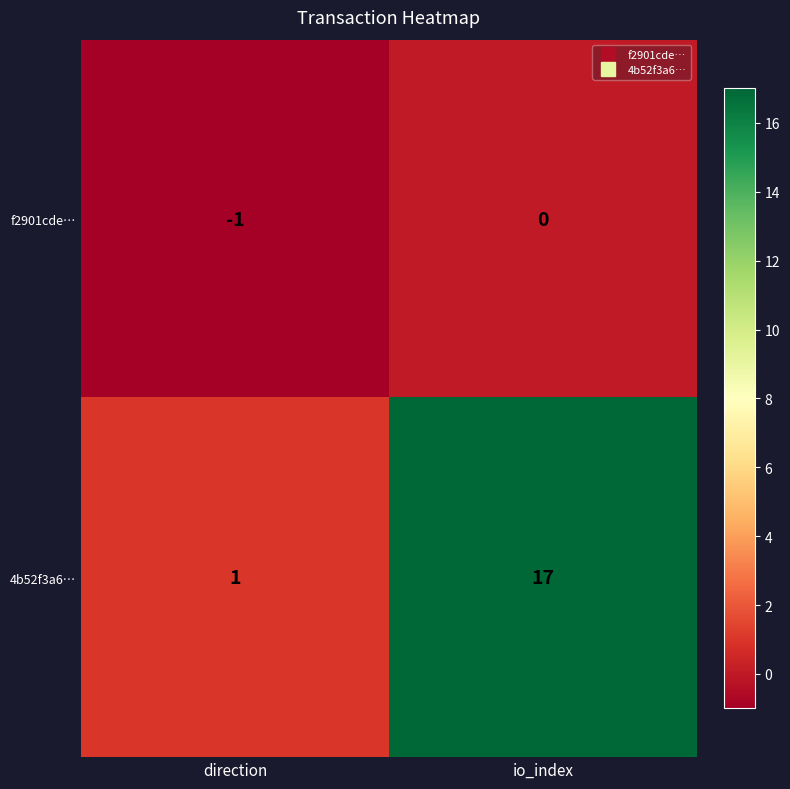

What is the sum of all 4b52f3a6… values?

18